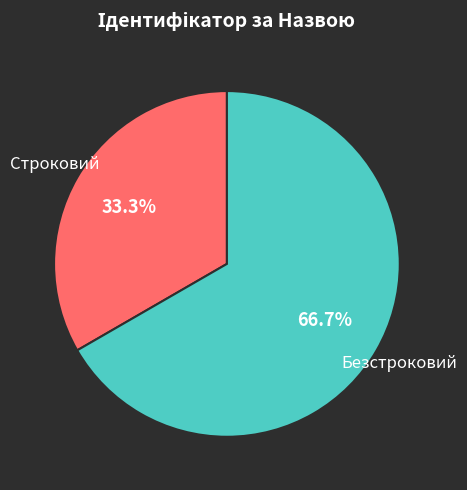

Is there a majority slice in this chart?

Yes